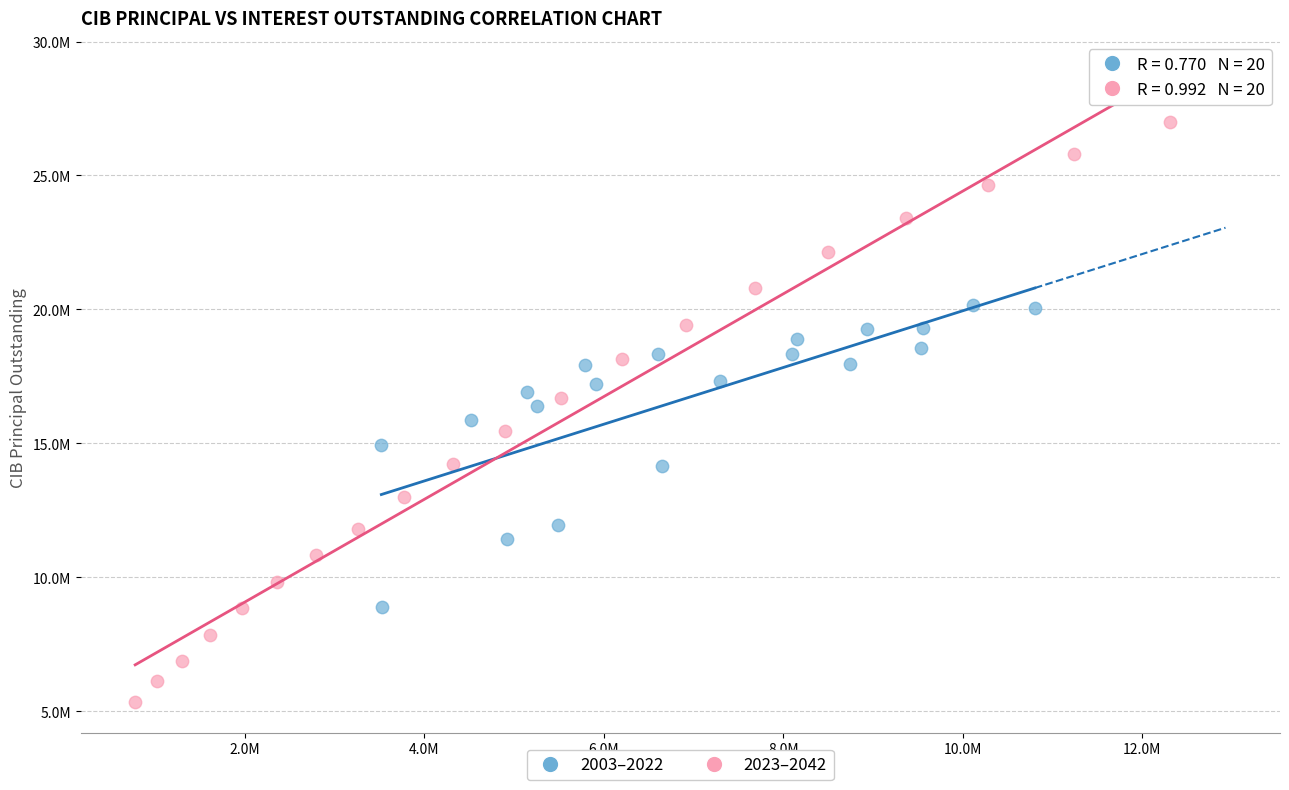

Which series contains the highest Y value?

2023–2042